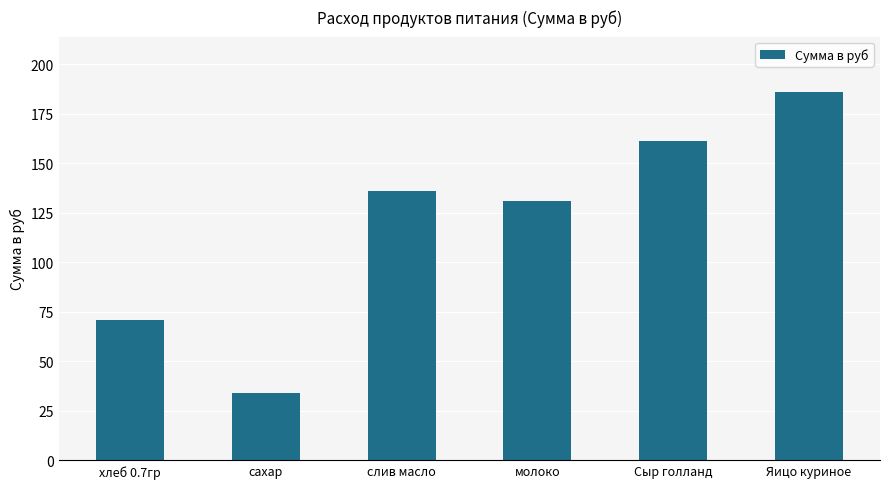

At which category does the chart reach its minimum across all series?

сахар